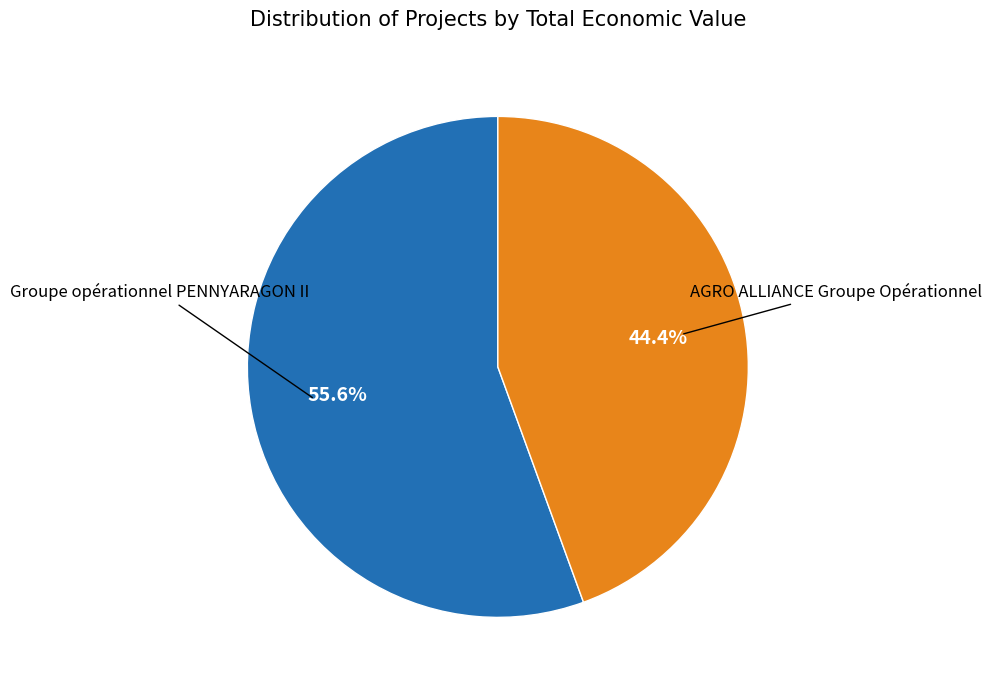

Is there any slice that represents more than half of the pie?

Yes